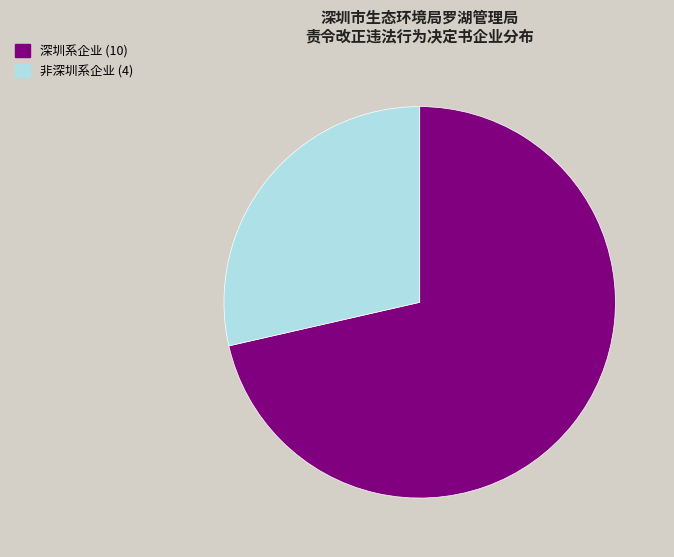

Does any single category account for the majority?

Yes